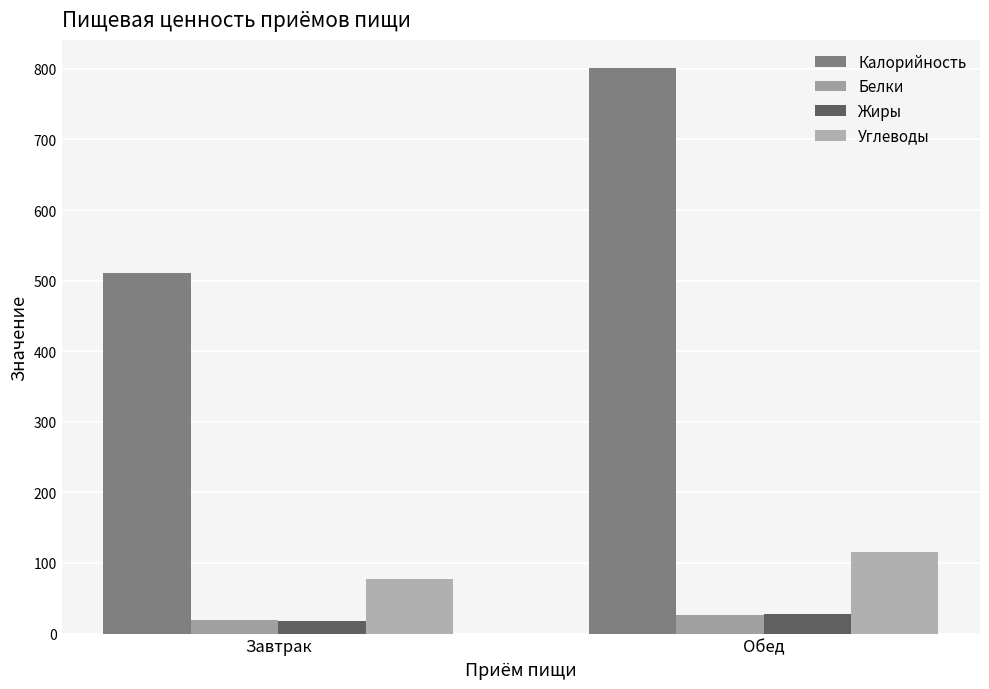

At how many categories does at least one series exceed 575?

1